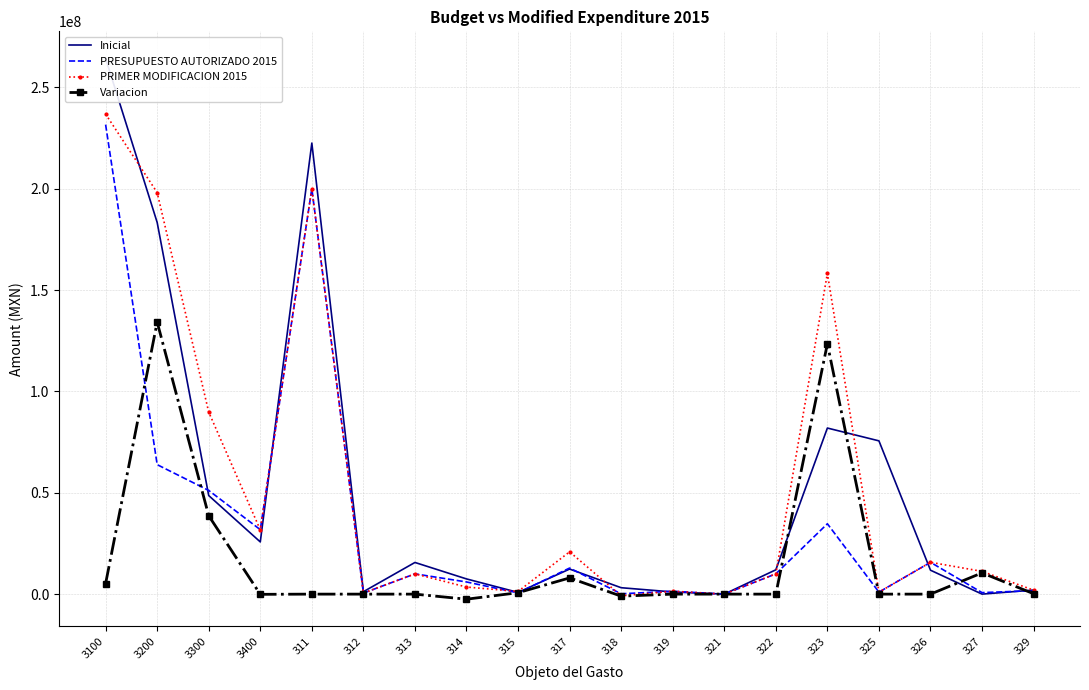

The value of PRIMER MODIFICACION 2015 at 327 is 11233000.0. True or false?

True